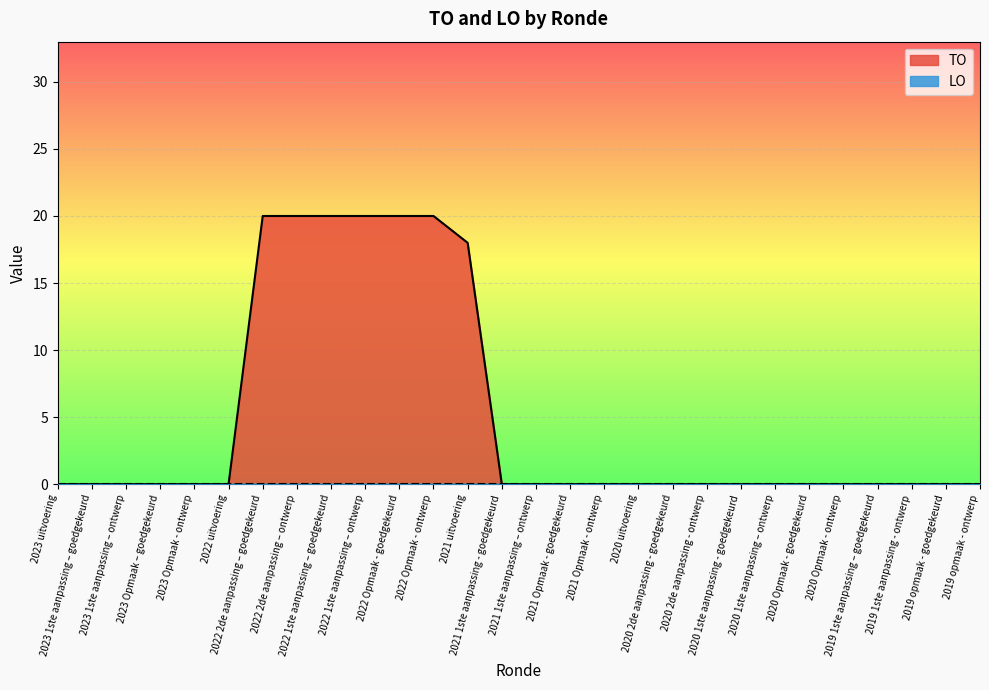

What is the maximum value shown in the chart?

20